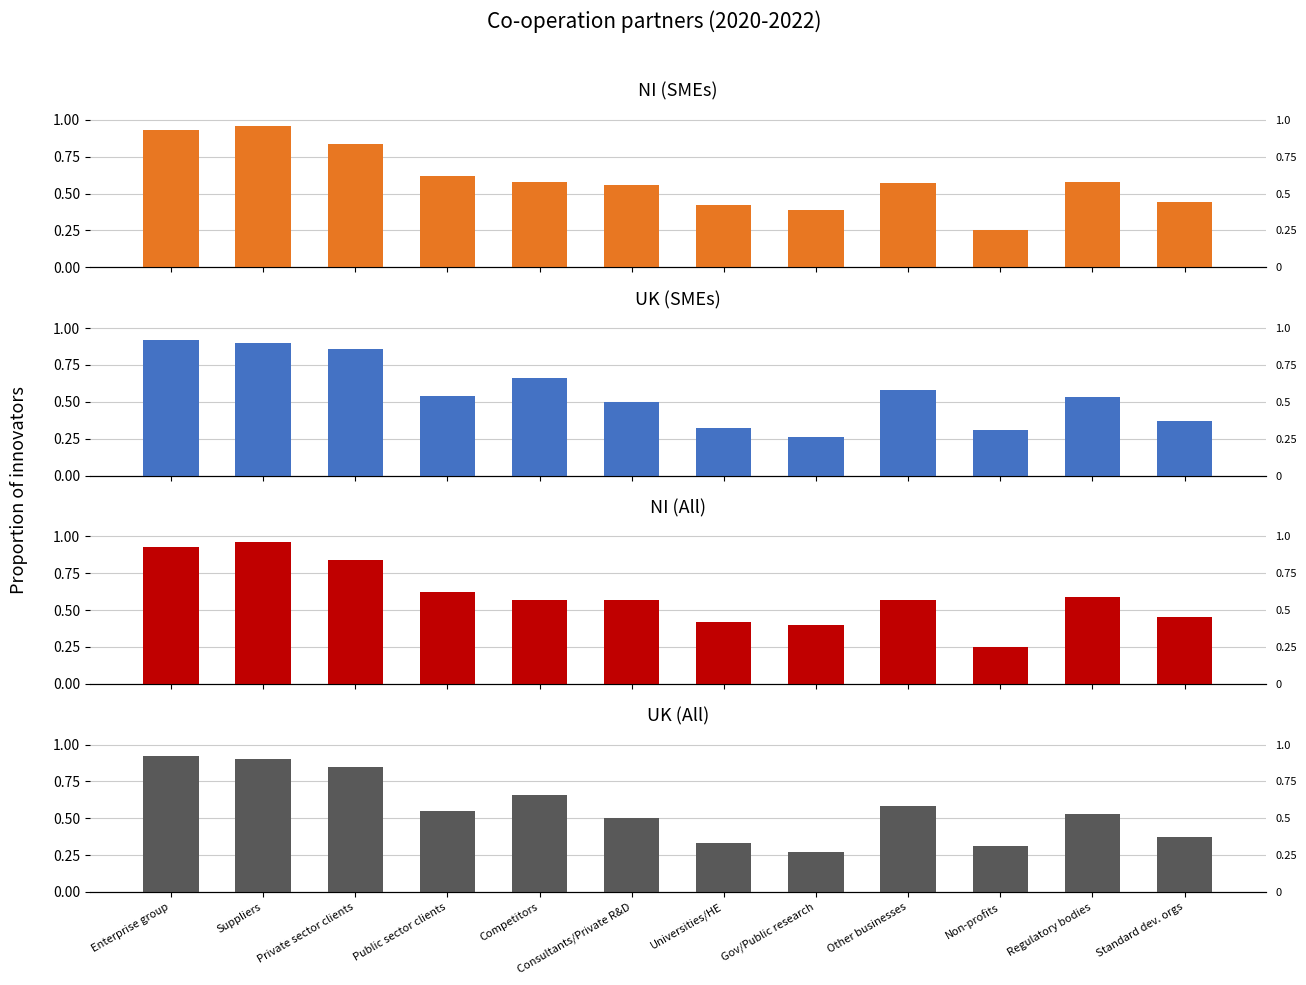

What is the label of the 4th bar from the right?

Other businesses